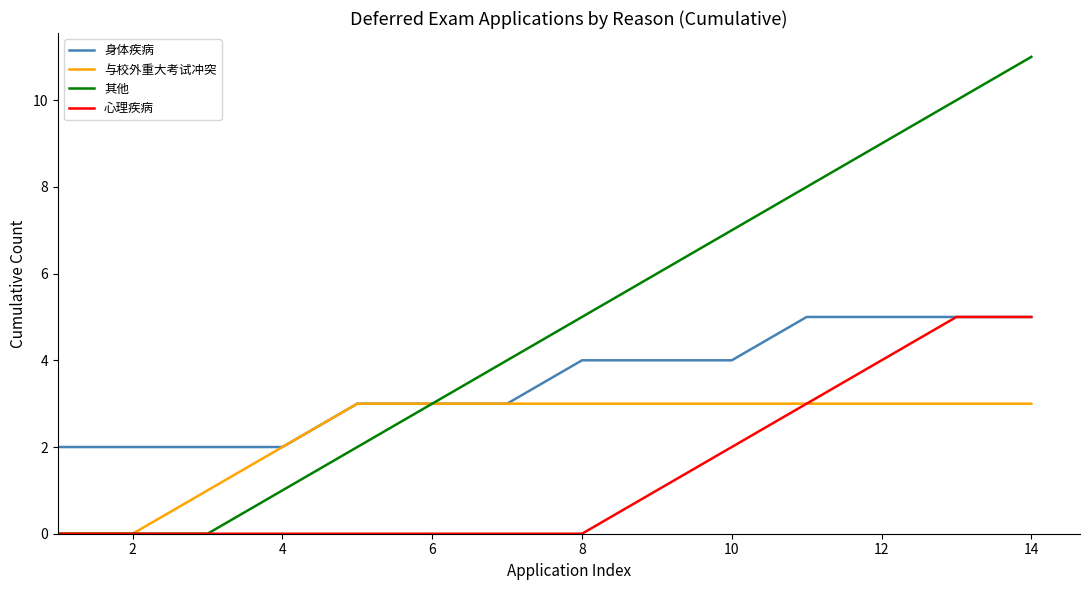

Which series has the largest range (max minus min)?

其他